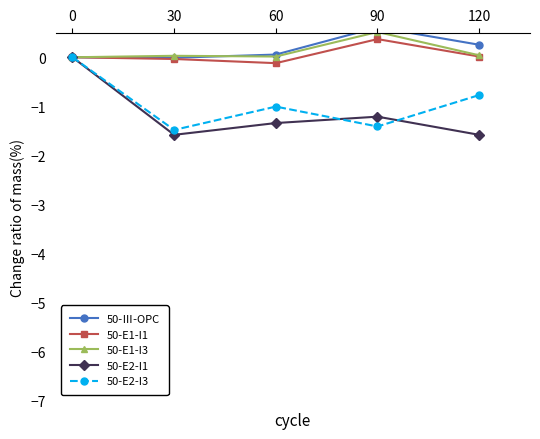

What is the difference between the highest and lowest values at 90?

2.0